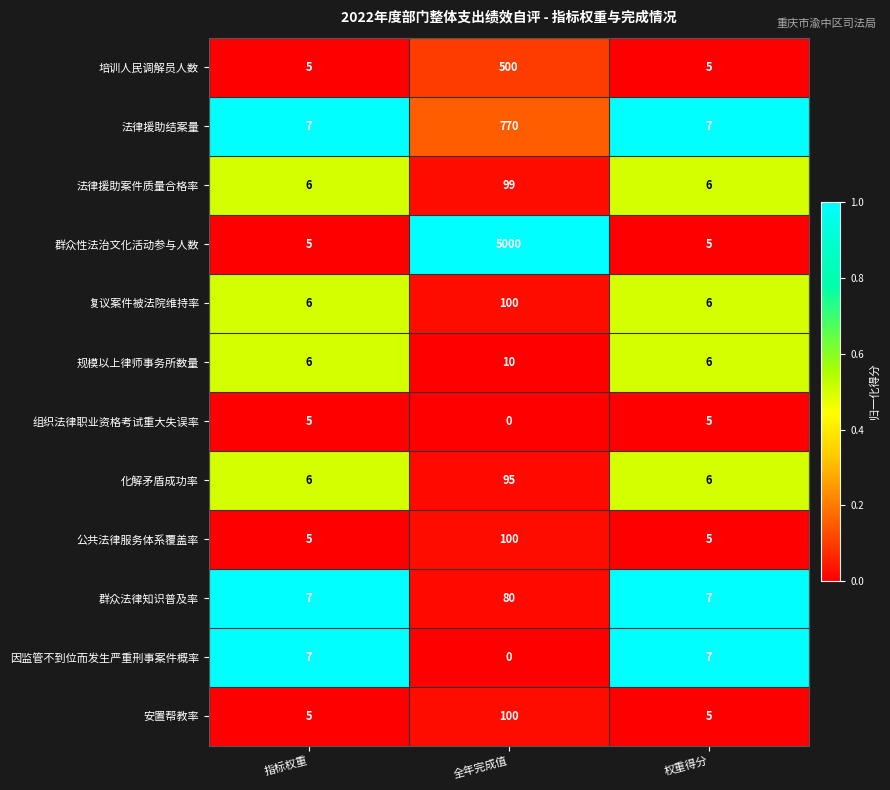

The 安置帮教率 series shows 100 at 全年完成值. True or false?

True